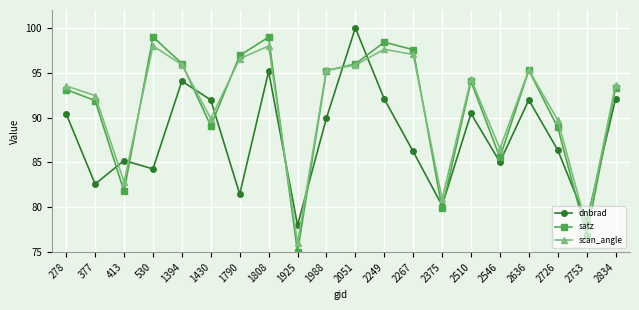

Does the chart display data point markers on the line(s)?

Yes